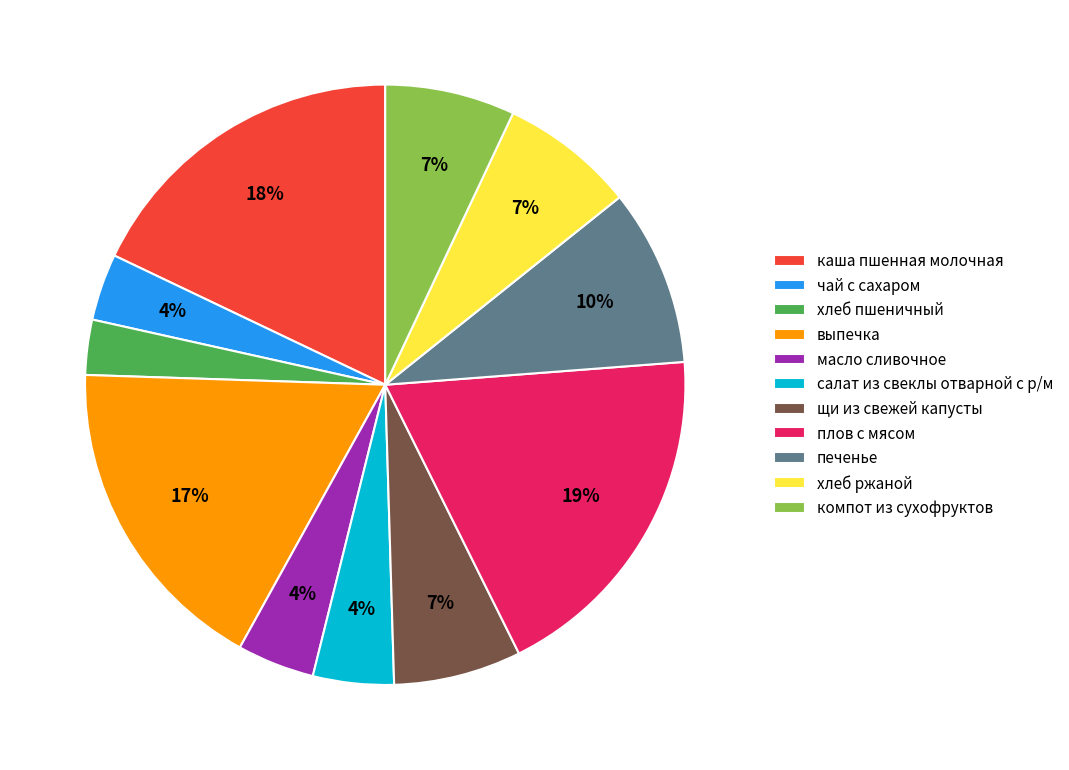

Is it true that выпечка is 12% of the pie?

False